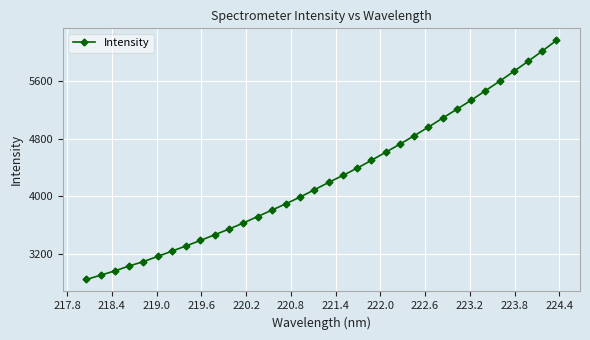

How many lines are shown in the chart?

1